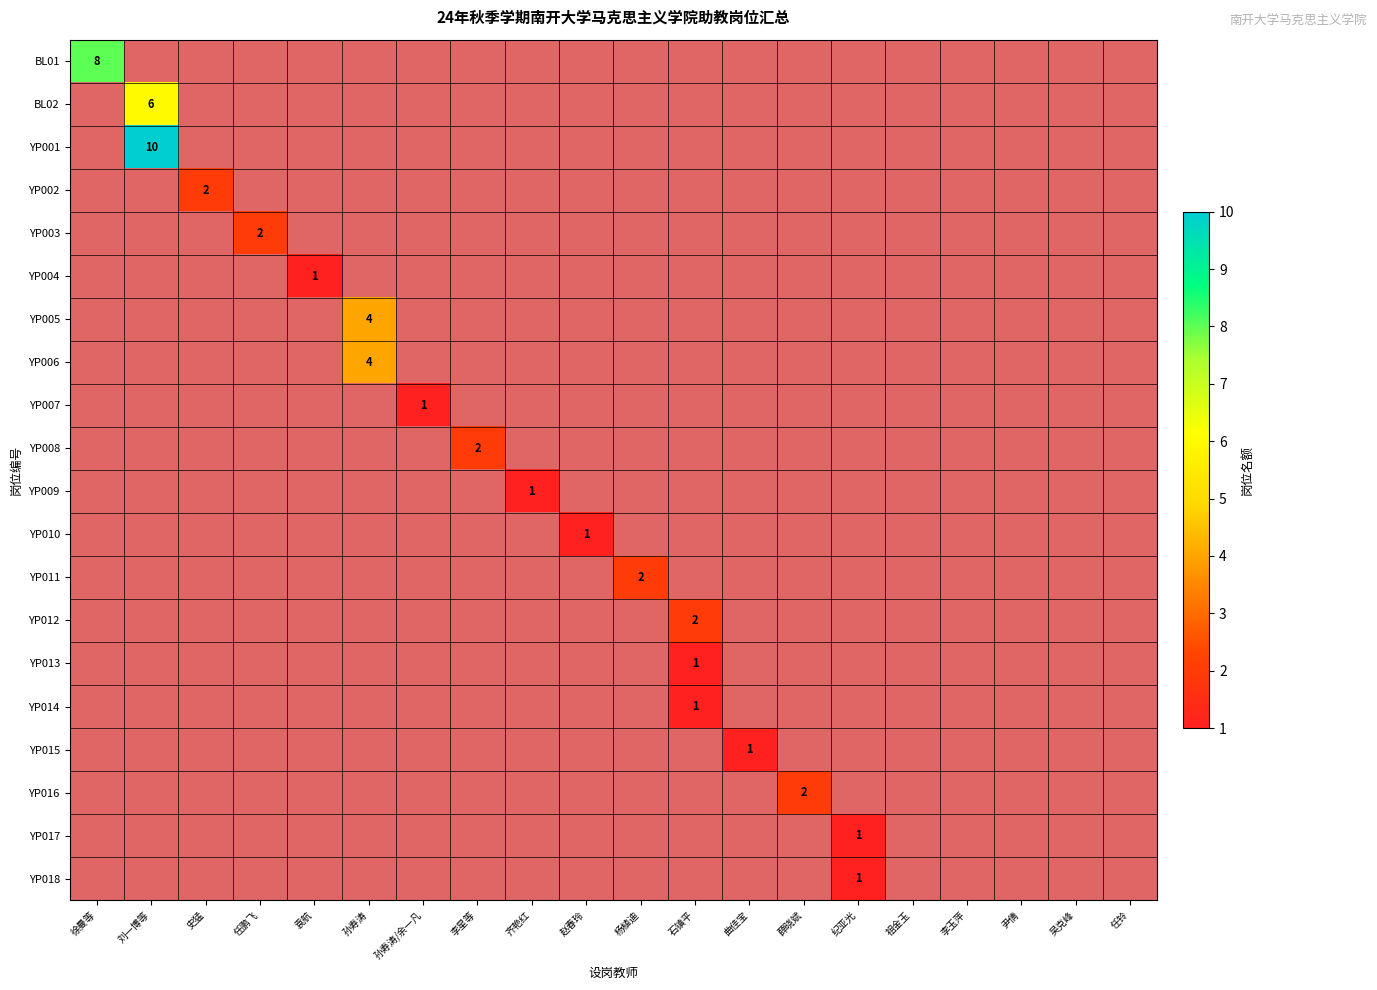

What is the average value of the YP011 series?

1